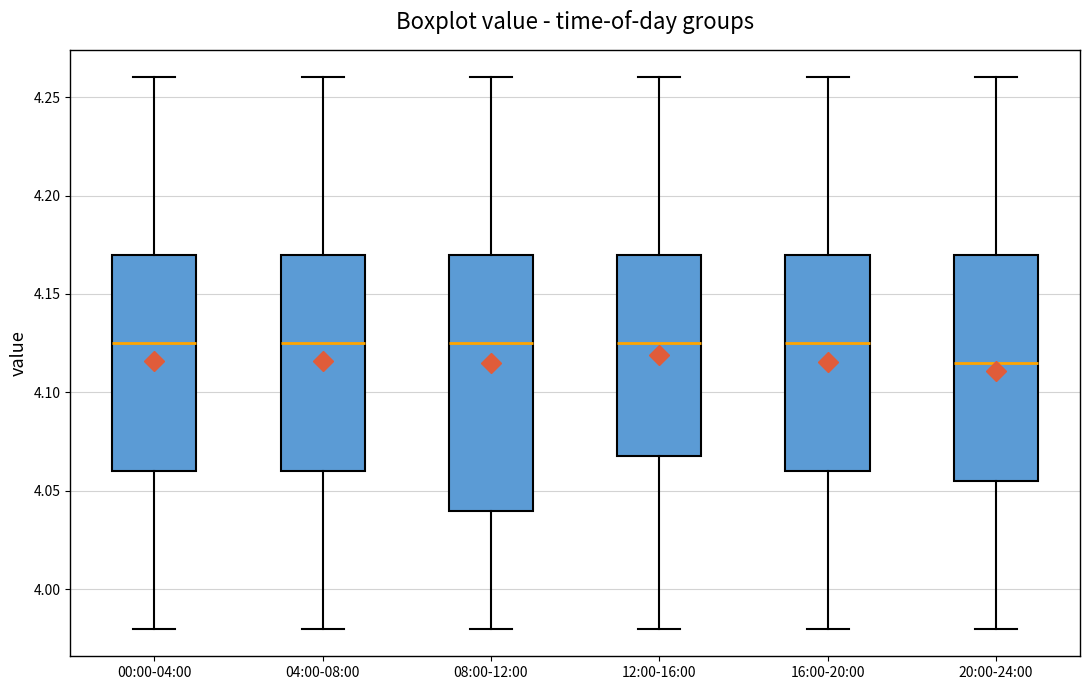

Where does the lower whisker of the box for 04:00-08:00 end on the y-axis? The values are not printed on the chart, so give them approximately, as read against the axis.

3.980